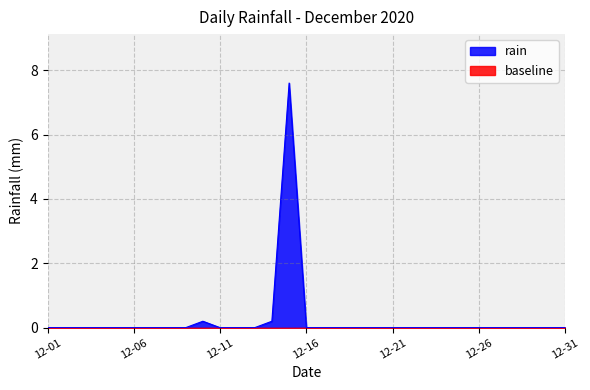

At which category does the chart reach its peak across all series?

2020-12-15